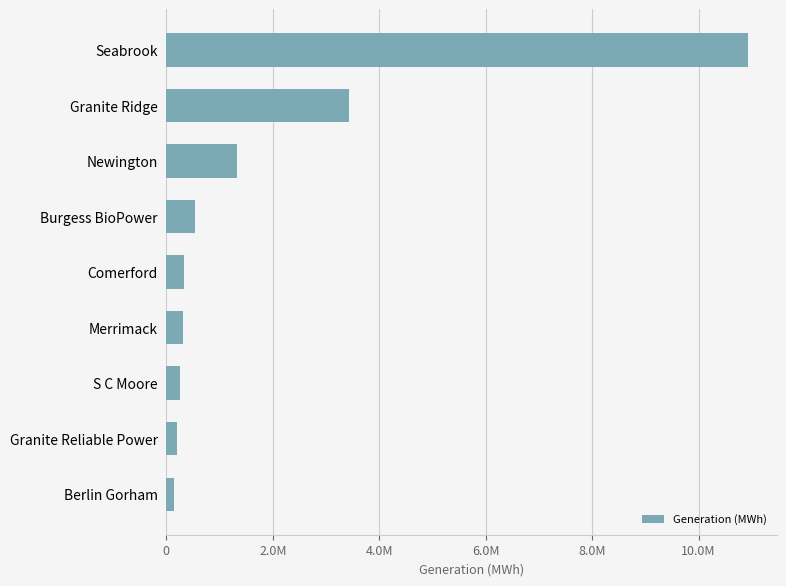

Where is the data nearest to the value 5529438?

Granite Ridge